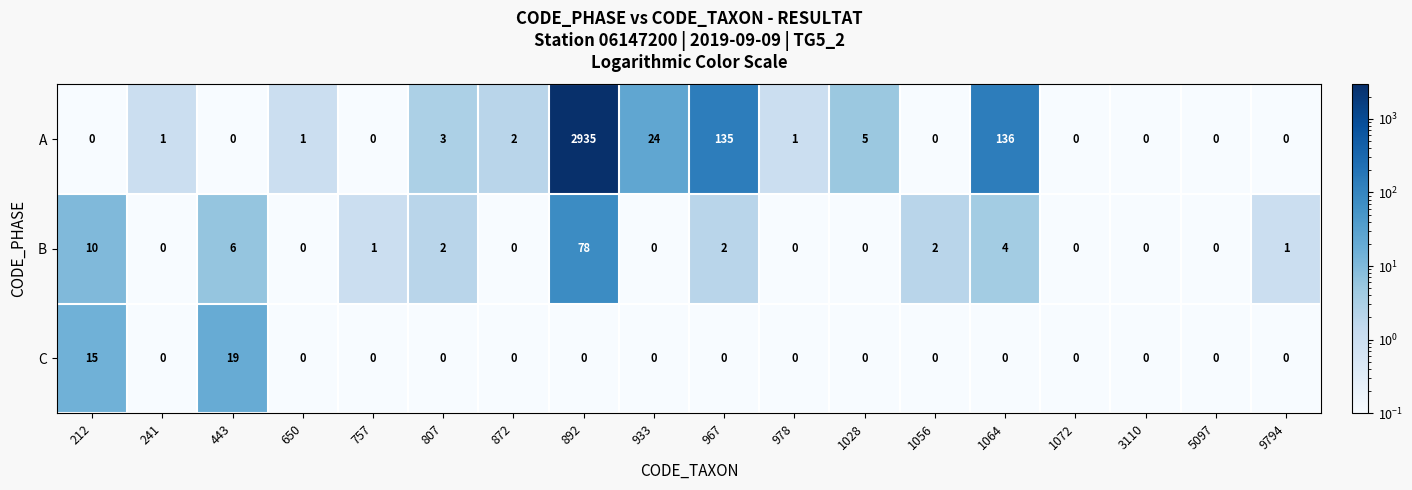

Which series has the widest spread of values?

A